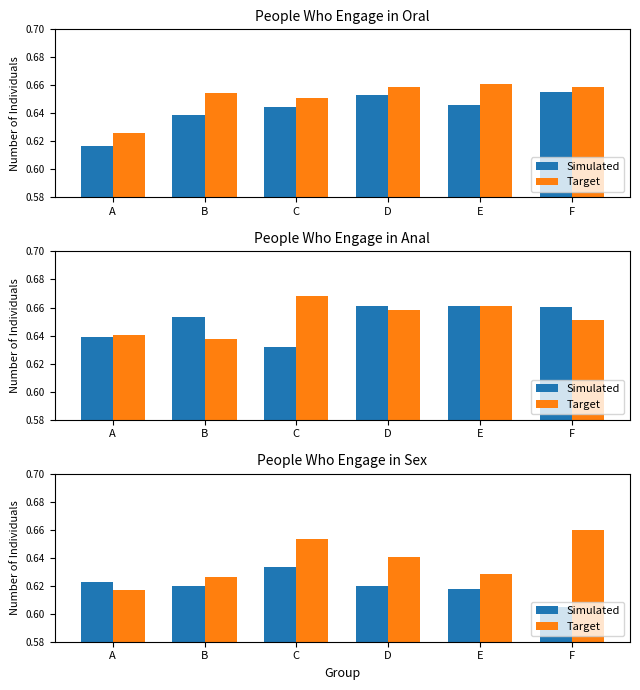

List the series in order of their peak value, lowest first.

Simulated, Target